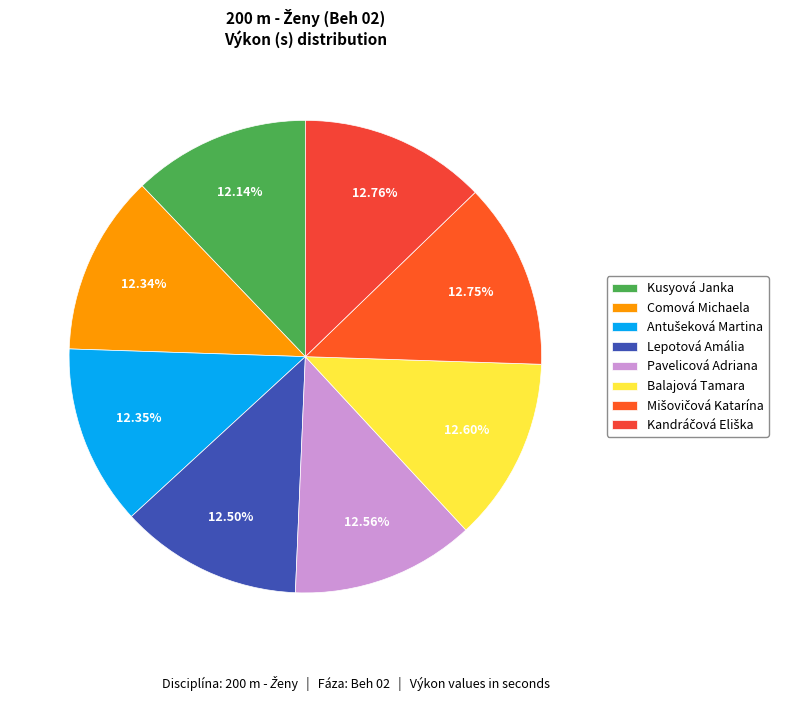

What percentage is the Kandráčová Eliška slice, to the nearest percent?

13%